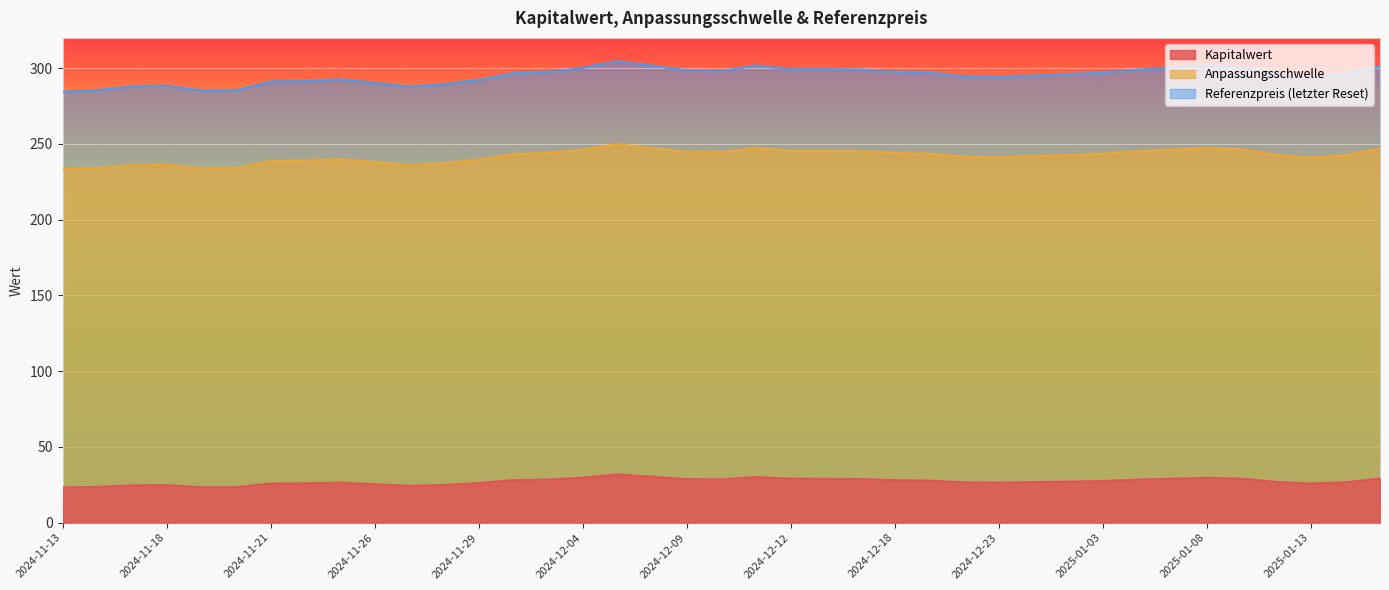

Is it true that Anpassungsschwelle equals 357.3 at 2024-12-27?

False